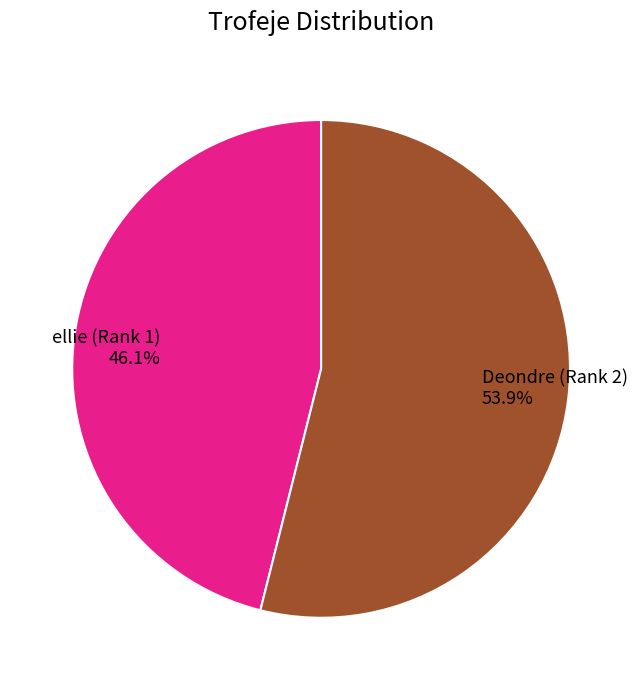

Is the sum of Deondre (Rank 2) and ellie (Rank 1) greater than half?

Yes